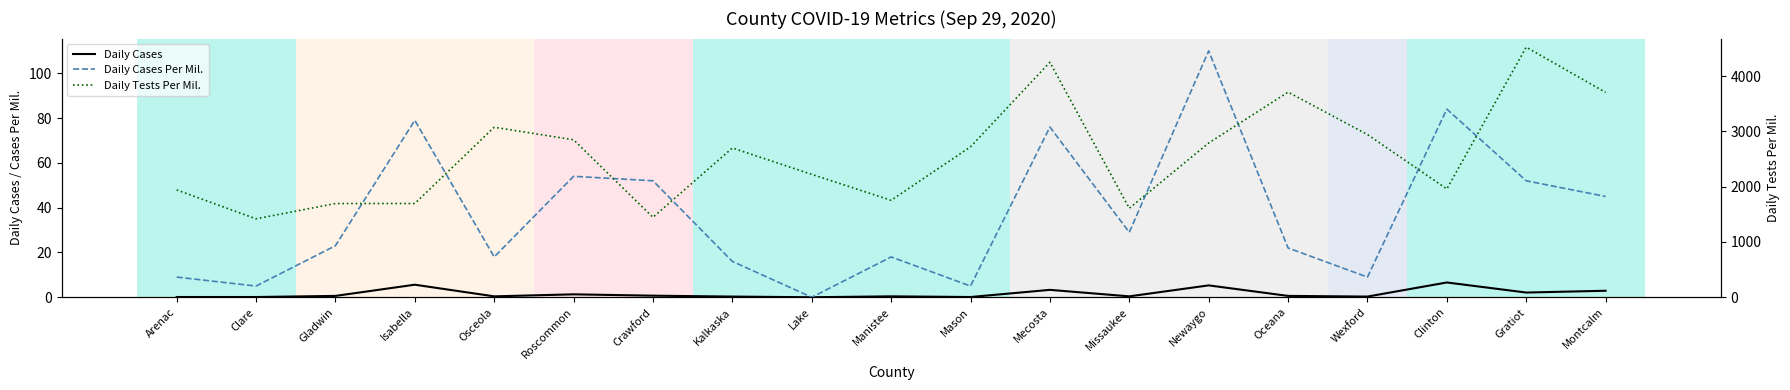

True or false: Daily Cases and Daily Cases Per Mil. cross at least once.

False